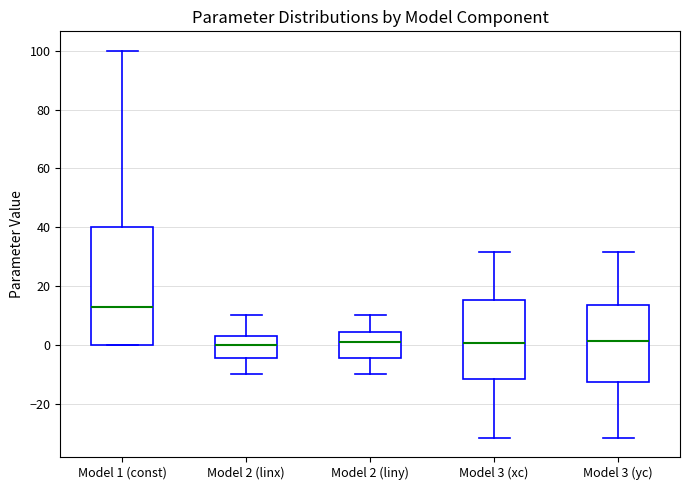

Reading left to right, transcribe this box plot: for each box, give where its median line is, the range the box spans, and where its two whiskers end, as read against the y-axis. The values are not printed on the chart, so give them approximately, as read against the axis.

Model 1 (const): median 12, box 0 to 40, whiskers 0 to 100
Model 2 (linx): median 0, box -4 to 2, whiskers -10 to 10
Model 2 (liny): median 0, box -4 to 4, whiskers -10 to 10
Model 3 (xc): median 0, box -12 to 16, whiskers -32 to 32
Model 3 (yc): median 2, box -12 to 14, whiskers -32 to 32